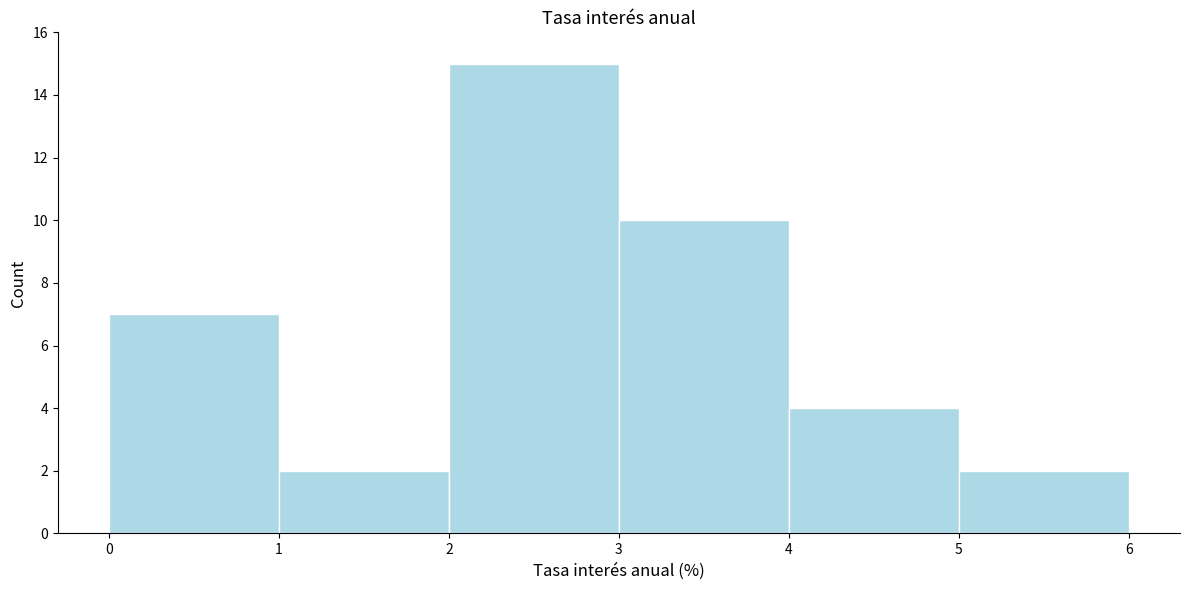

What is the height of the bar covering 1 to 2 on the x-axis? The values are not printed on the chart, so give them approximately, as read against the axis.

2